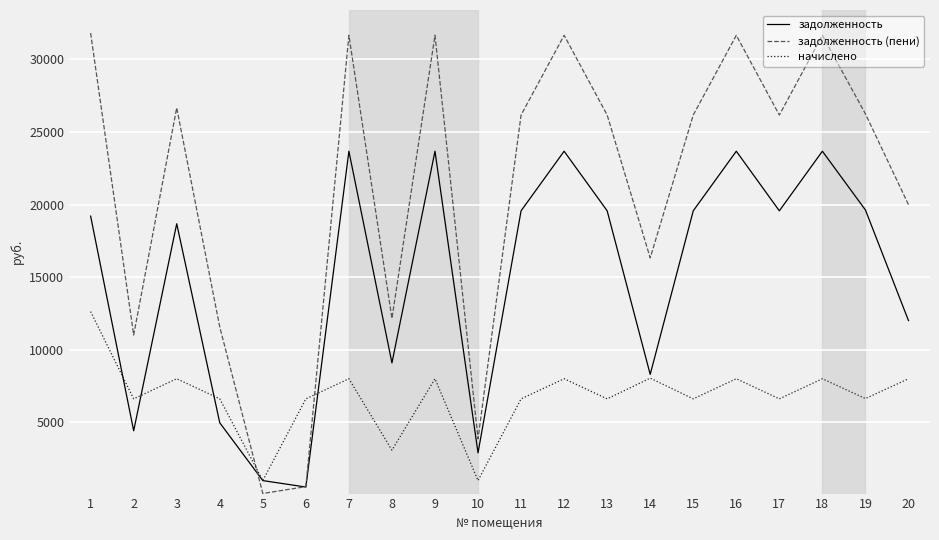

At 12, list the series in order from largest to smallest.

задолженность (пени), задолженность, начислено